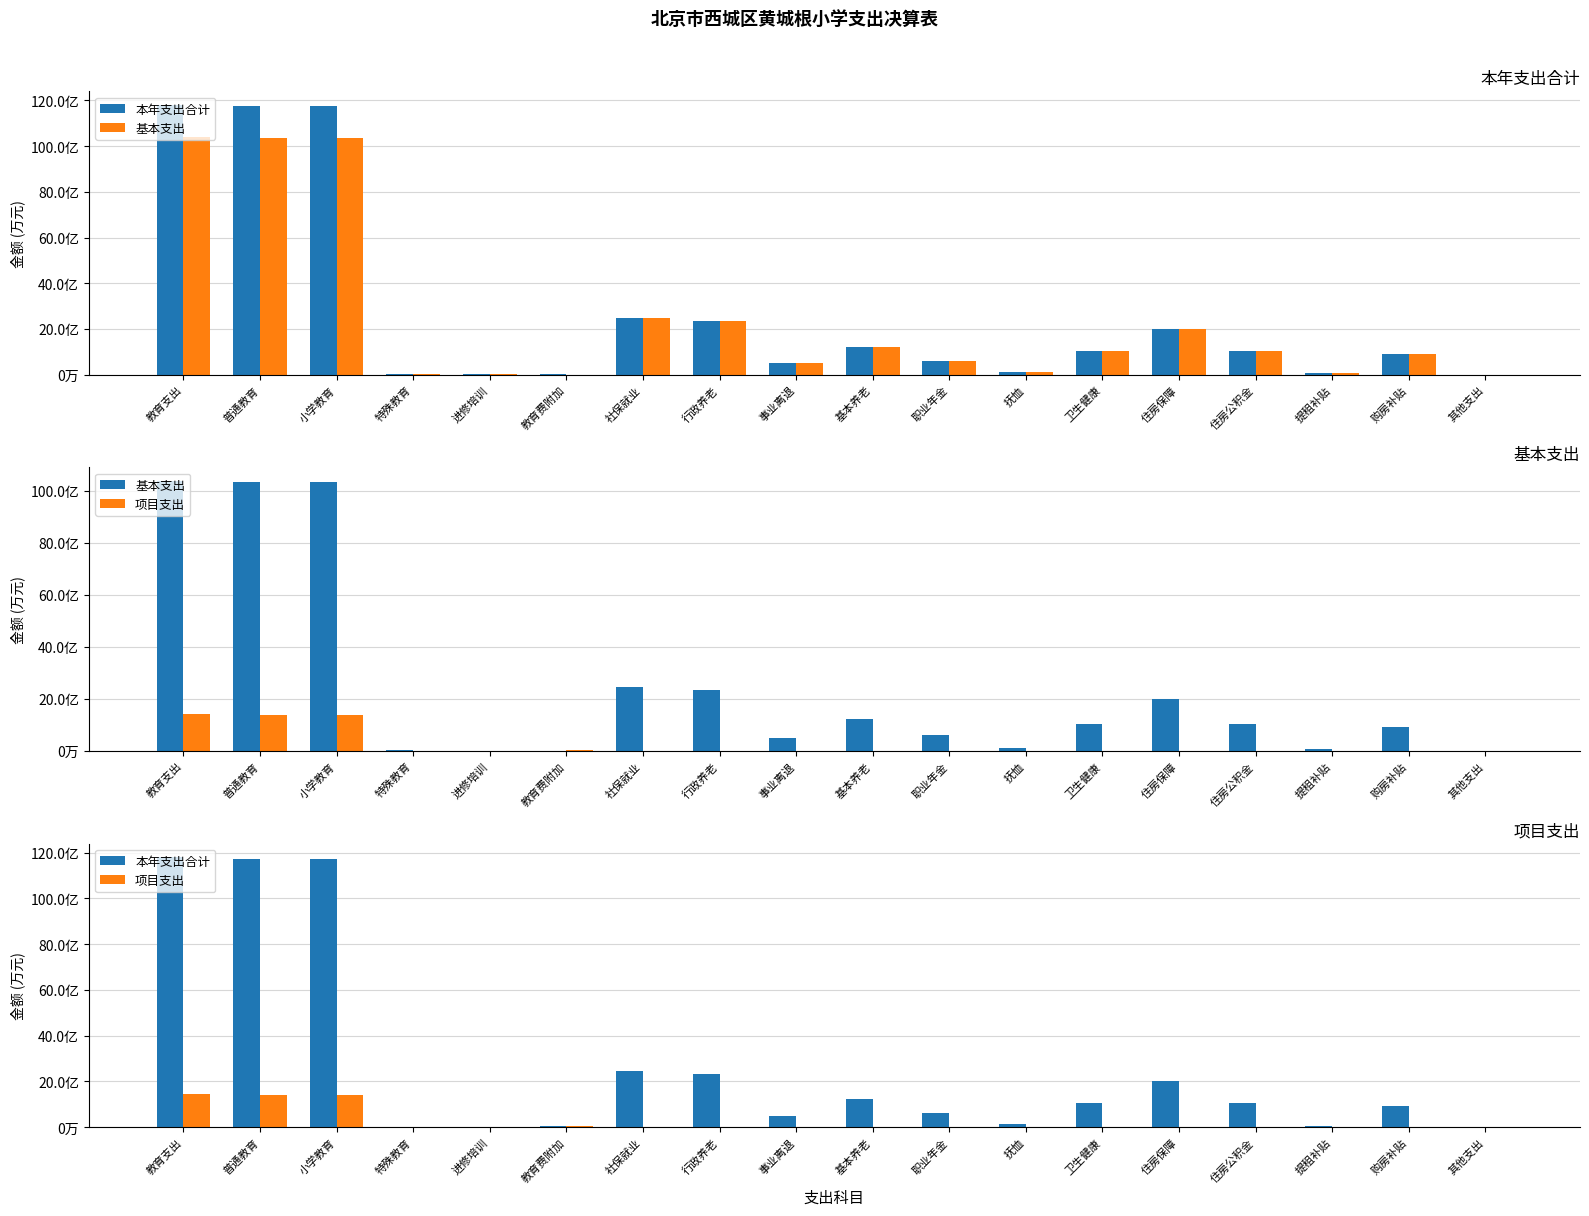

What is the maximum value shown in the chart?

11809.0